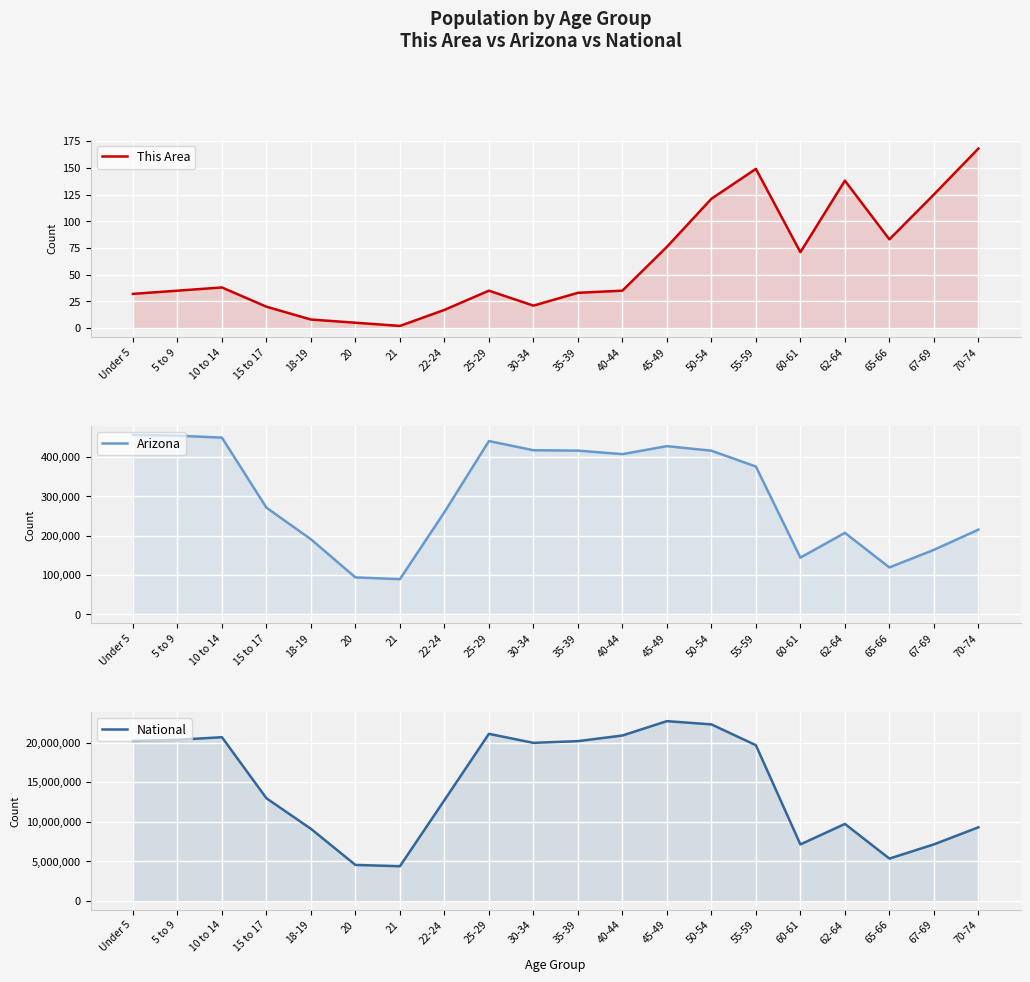

What position from the left is 62-64?

17